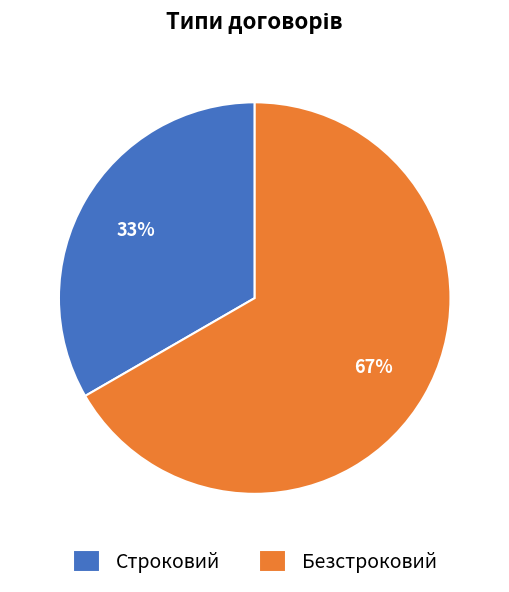

Is Строковий the majority of the pie?

No